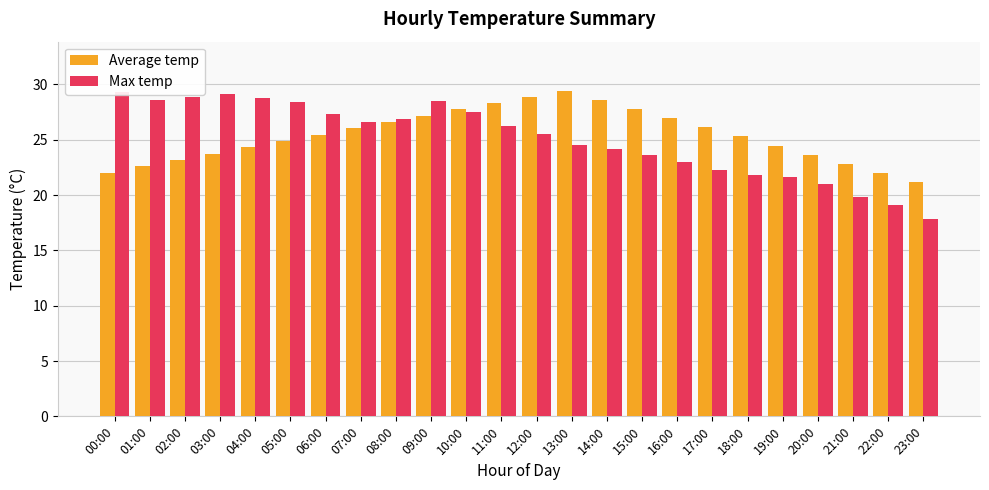

Reading right to left, extract all data points from this chart.

Average temp: 23:00=21.1	22:00=22.0	21:00=22.8	20:00=23.6	19:00=24.5	18:00=25.3	17:00=26.1	16:00=27.0	15:00=27.8	14:00=28.6	13:00=29.4	12:00=28.9	11:00=28.3	10:00=27.7	09:00=27.2	08:00=26.6	07:00=26.0	06:00=25.5	05:00=24.9	04:00=24.3	03:00=23.8	02:00=23.2	01:00=22.6	00:00=22.0
Max temp: 23:00=17.8	22:00=19.1	21:00=19.8	20:00=21.0	19:00=21.6	18:00=21.8	17:00=22.3	16:00=23.0	15:00=23.6	14:00=24.2	13:00=24.5	12:00=25.5	11:00=26.2	10:00=27.5	09:00=28.5	08:00=26.9	07:00=26.6	06:00=27.3	05:00=28.4	04:00=28.8	03:00=29.1	02:00=28.9	01:00=28.6	00:00=29.3